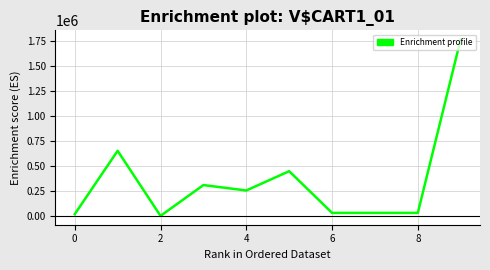

What is the maximum value shown in the chart?

1766058